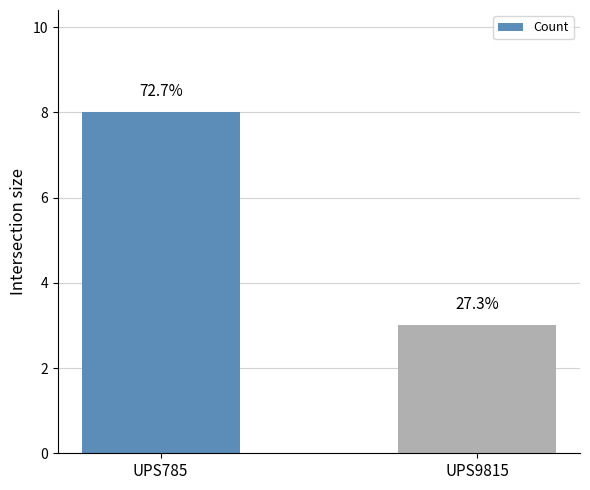

Count the number of data series in this chart.

1